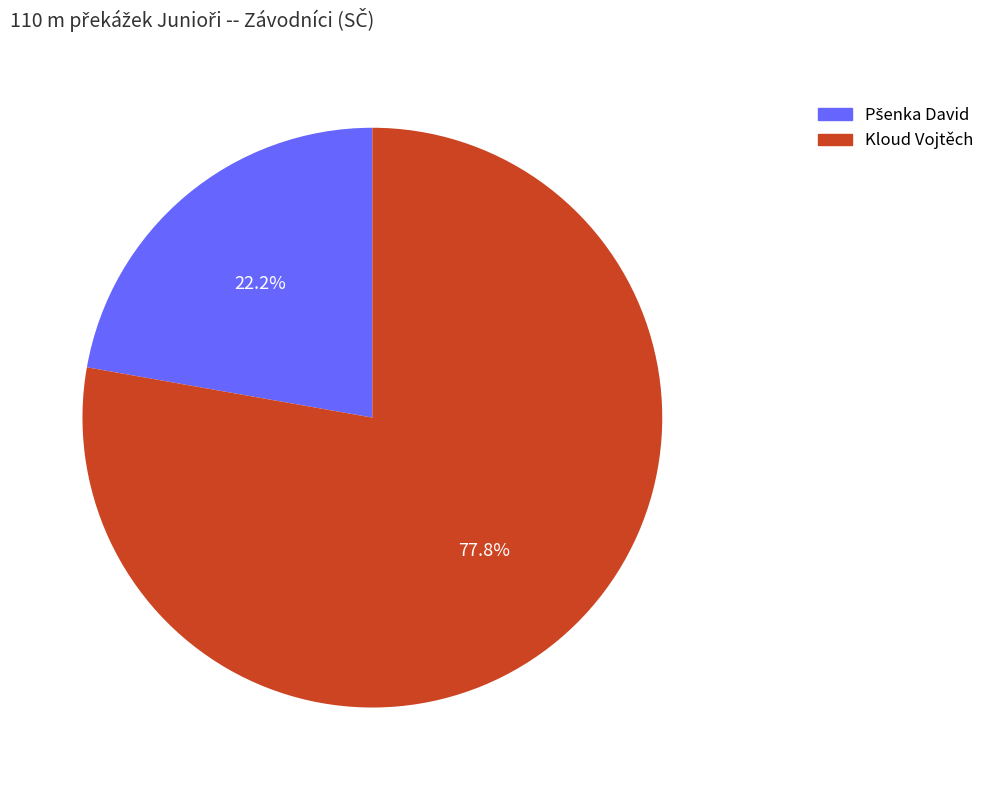

To the nearest percent, what is the difference between the largest and smallest slice percentages?

56%